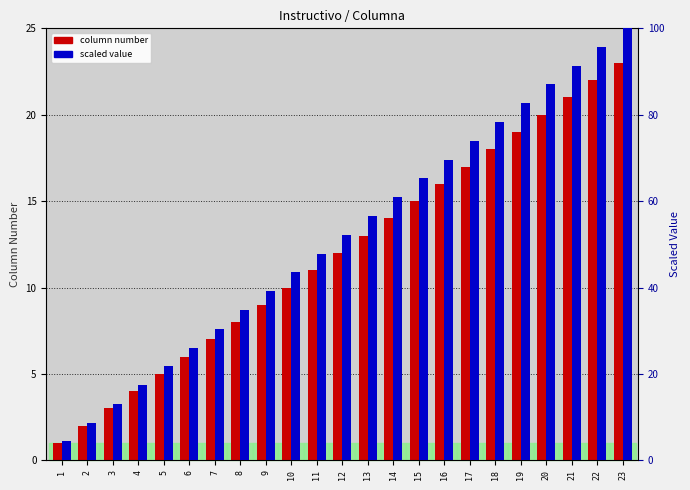

Count the number of categories in the chart.

23